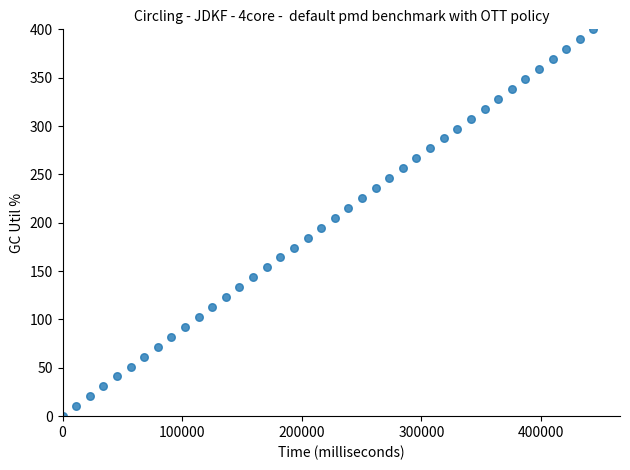

What is the range of Y values (max minus min)?

400.0